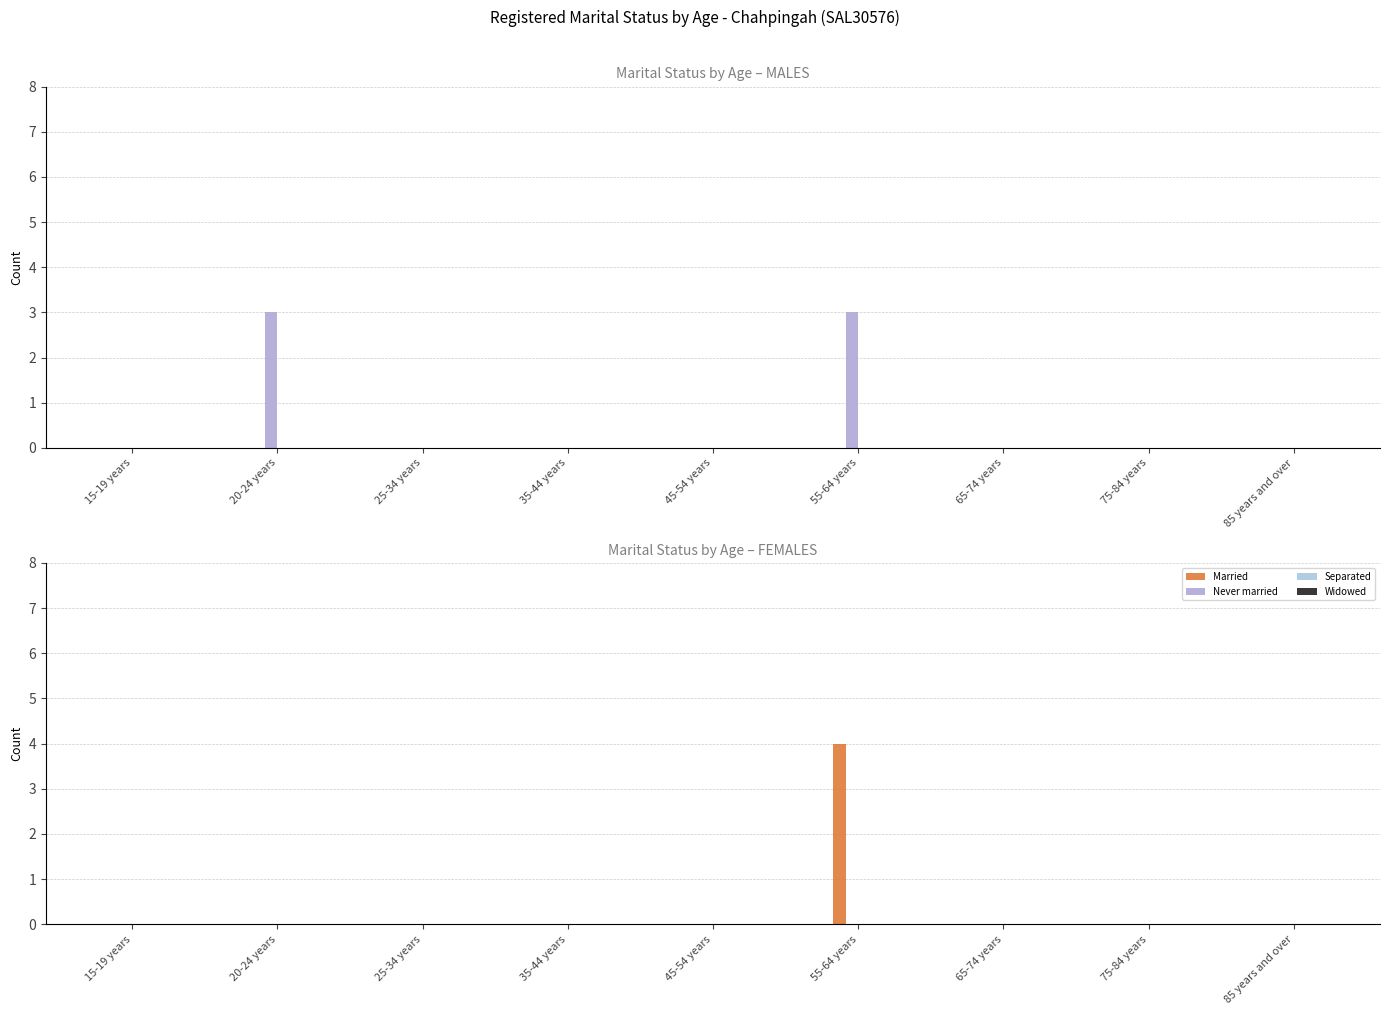

True or false: Married has a value of -1 at 65-74 years.

False